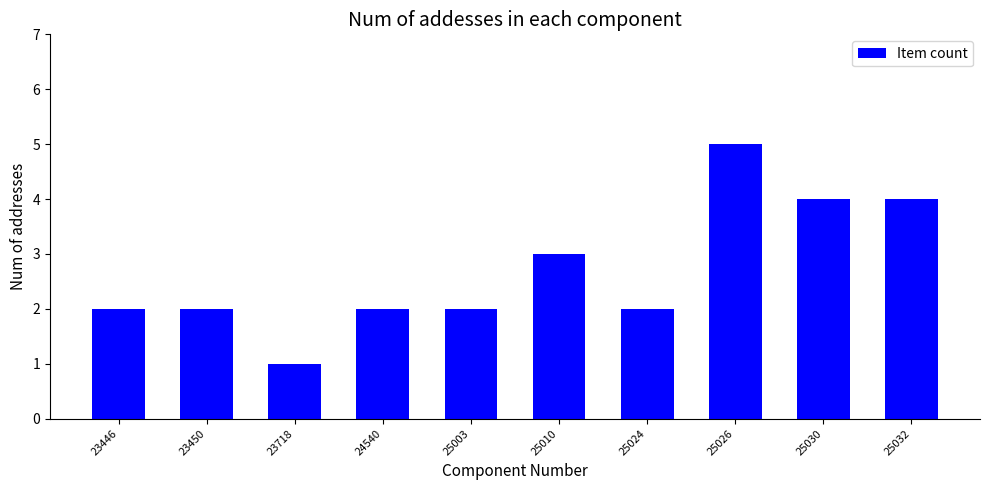

How many series are shown in this chart?

1